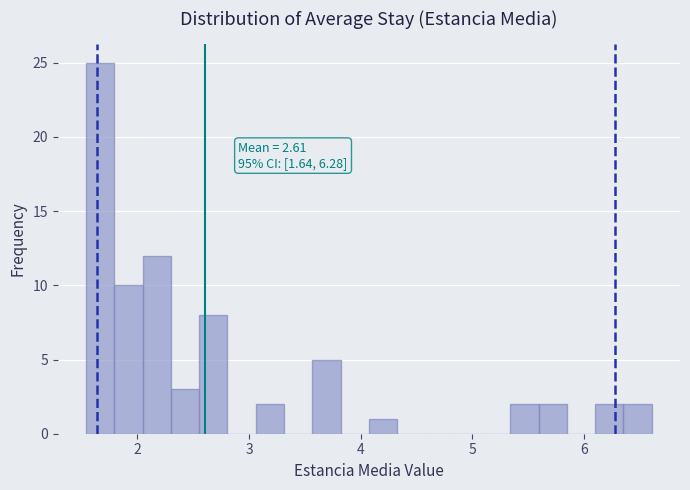

Read against the x-axis, roughly where is the centre of the tallest bar?

1.7